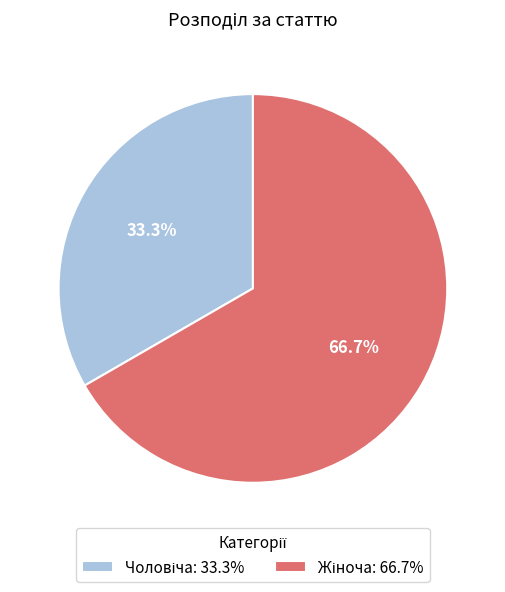

Which has a higher value, Чоловіча or Жіноча?

Жіноча